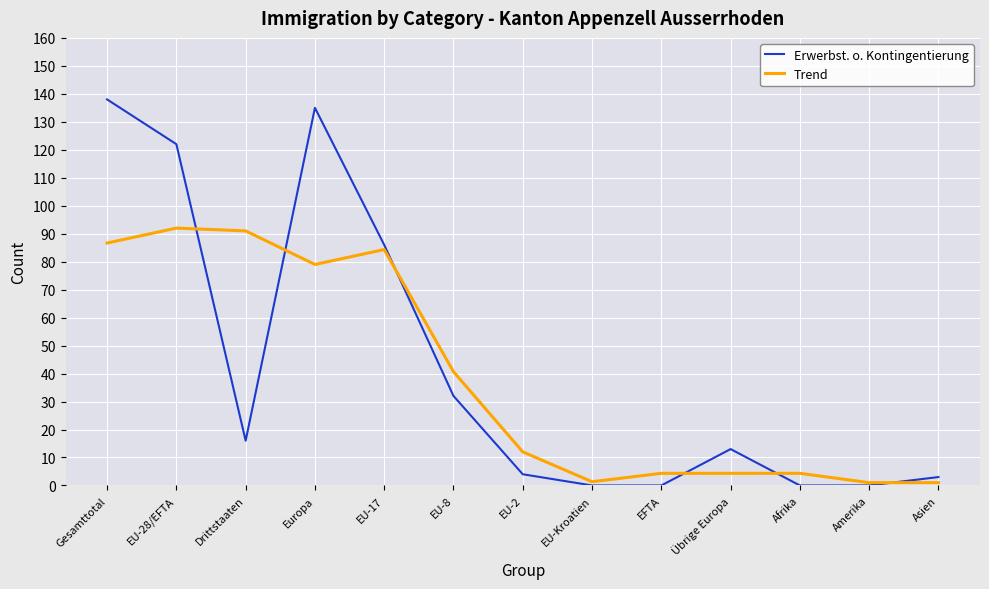

Where do Erwerbst. o. Kontingentierung and Trend first cross each other?

EU-28/EFTA and Drittstaaten